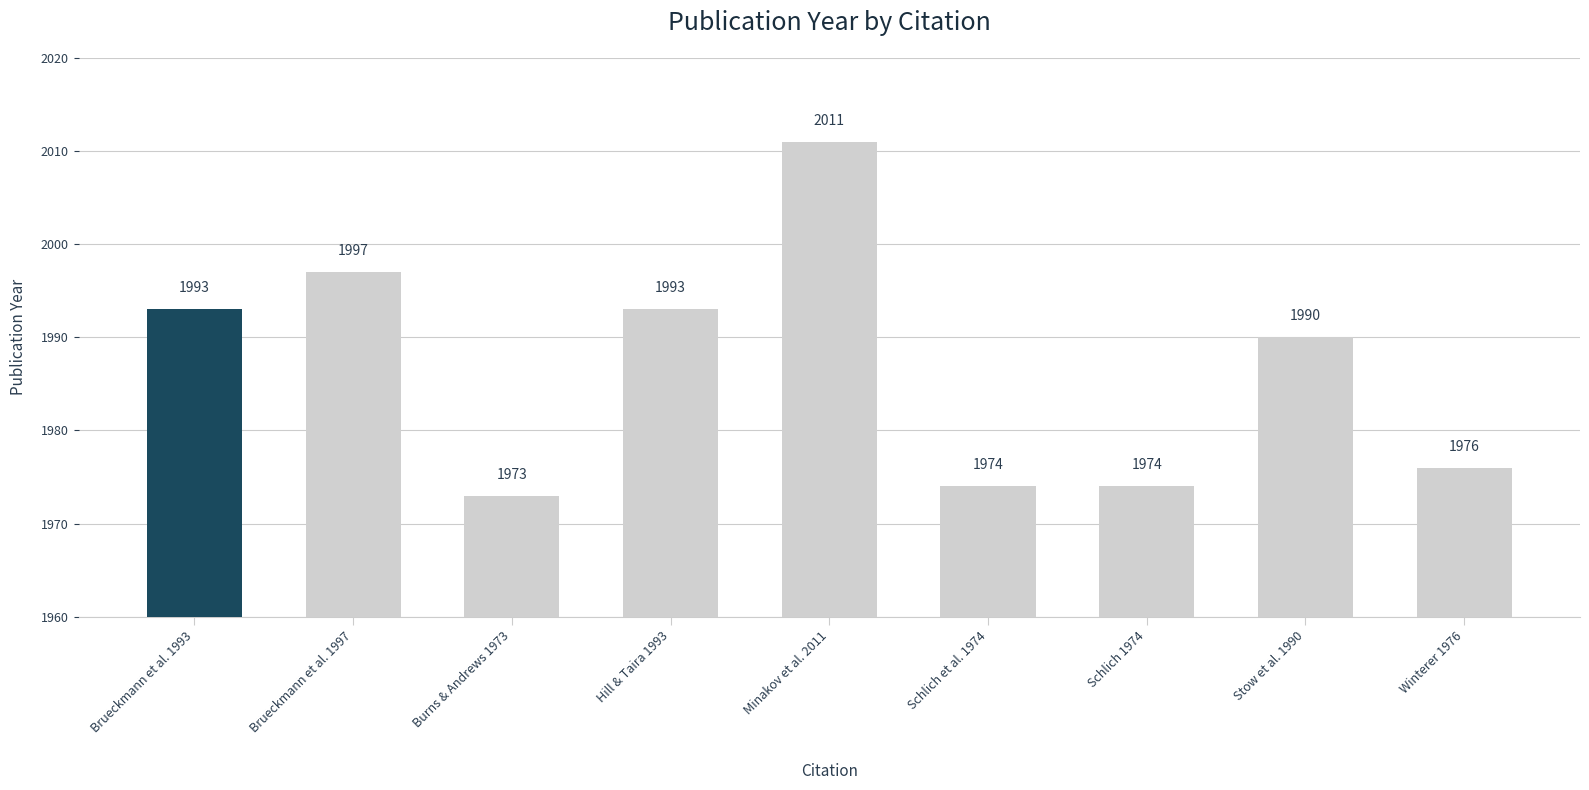

What is the label of the 1st bar from the left?

Brueckmann et al. 1993